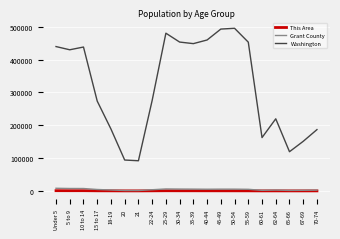

What is the difference between the second highest and minimum values in the Grant County series?

6192